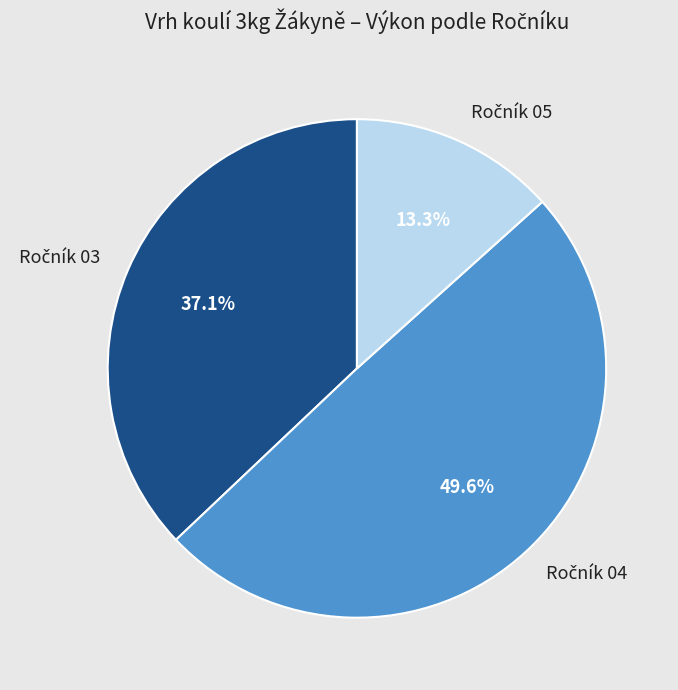

Is there a majority slice in this chart?

No